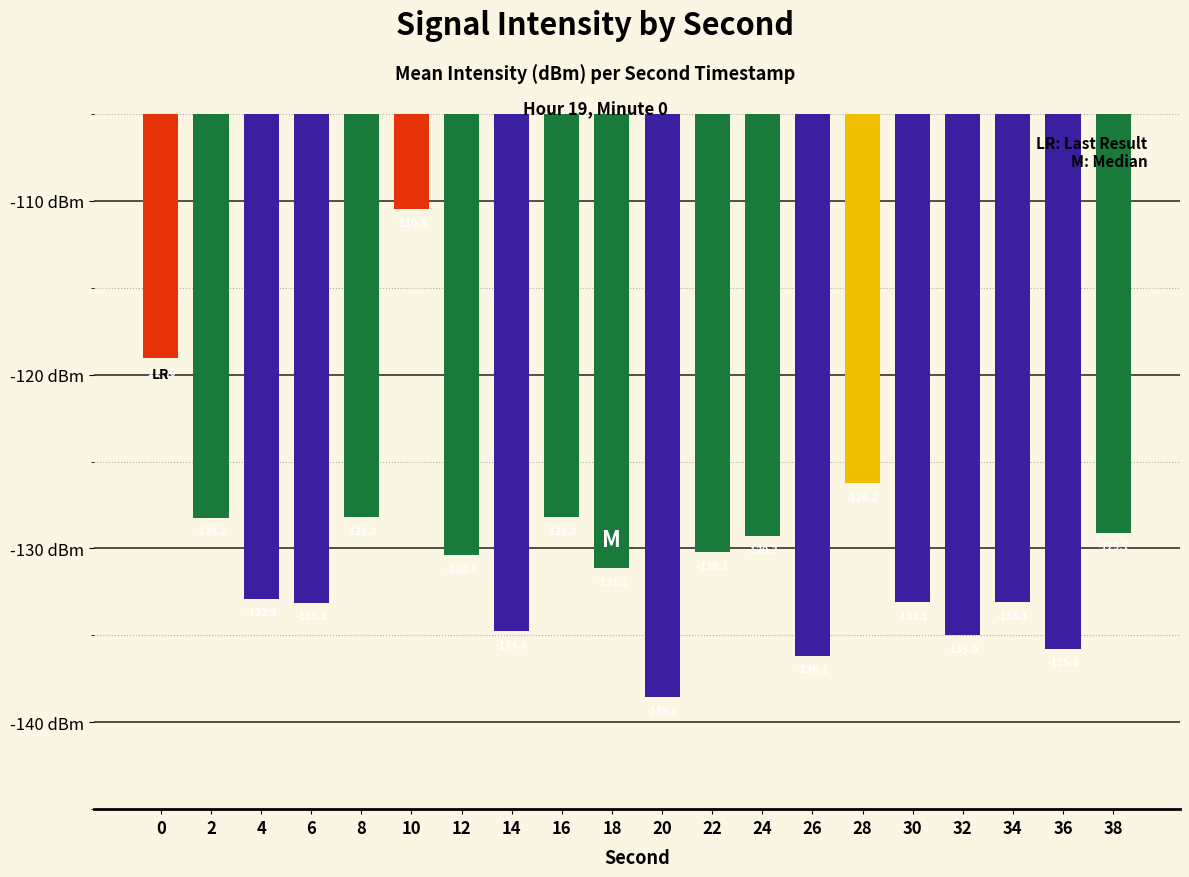

What is the sum of all values?

-2602.9